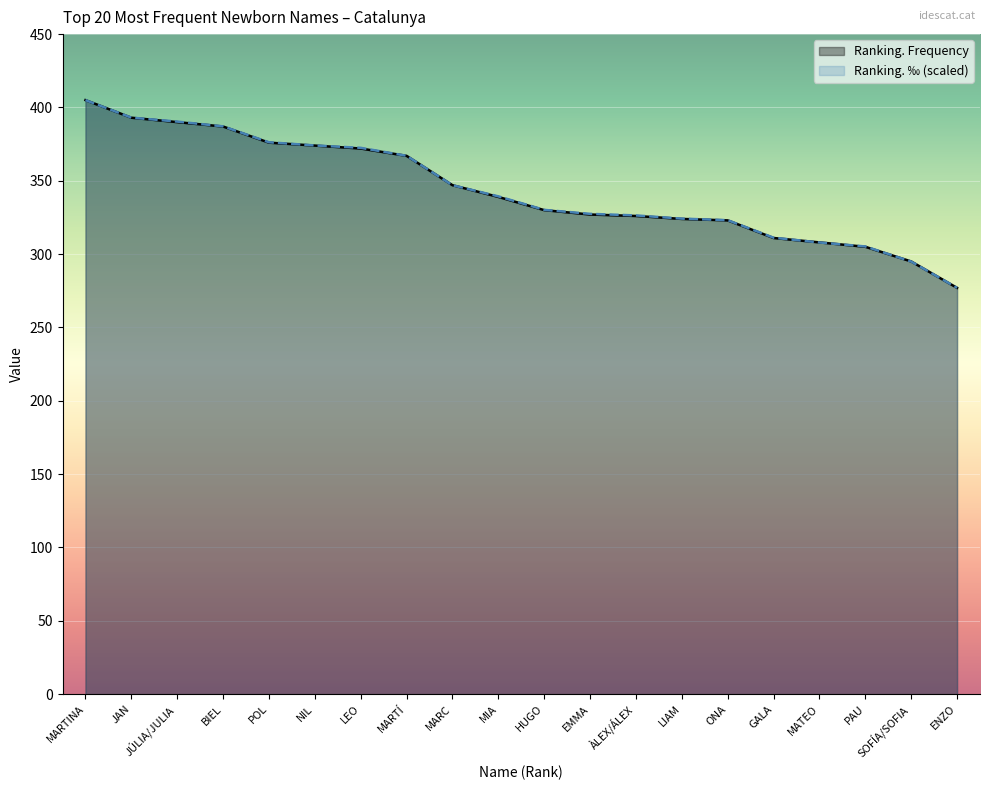

How many data points in Ranking. ‰ (scaled) are above 339?

10